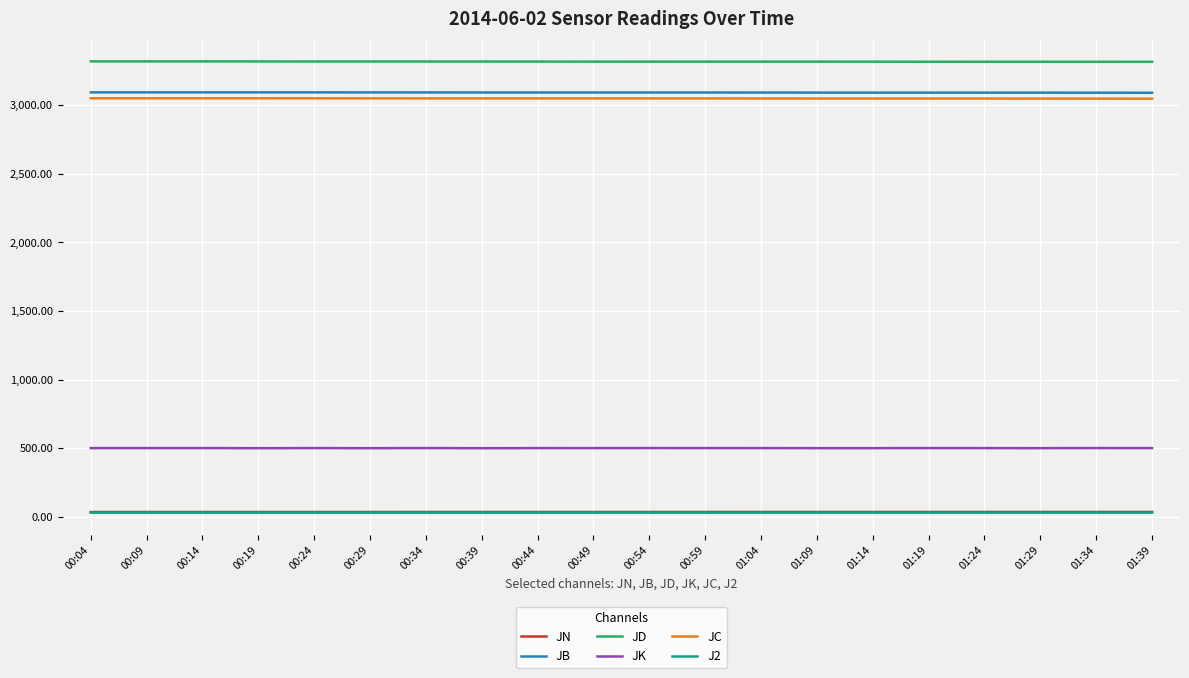

True or false: JK and J2 cross at least once.

False